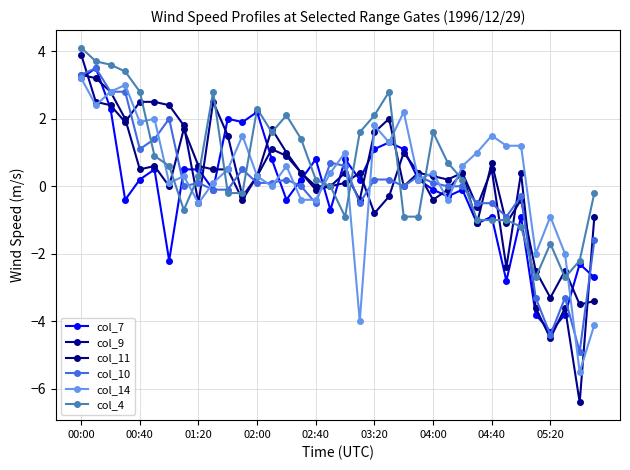

How many series are shown in this chart?

6